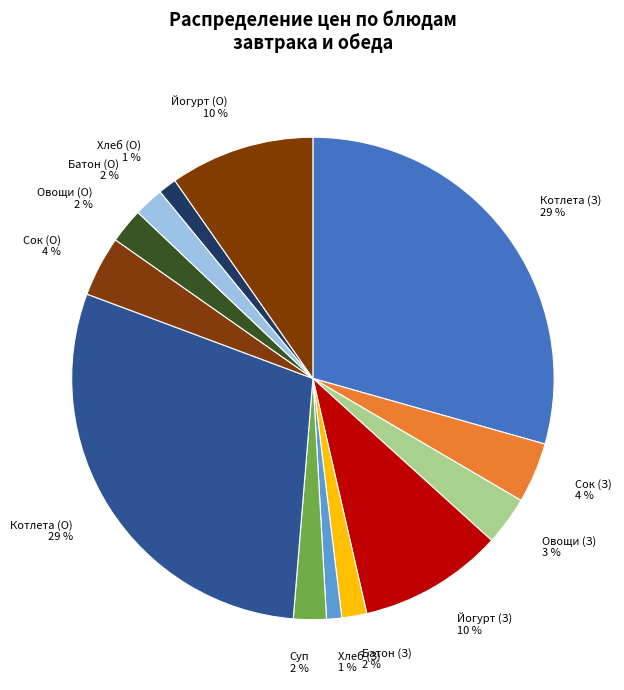

Is the sum of Котлета (З) and Батон (З) greater than half?

No